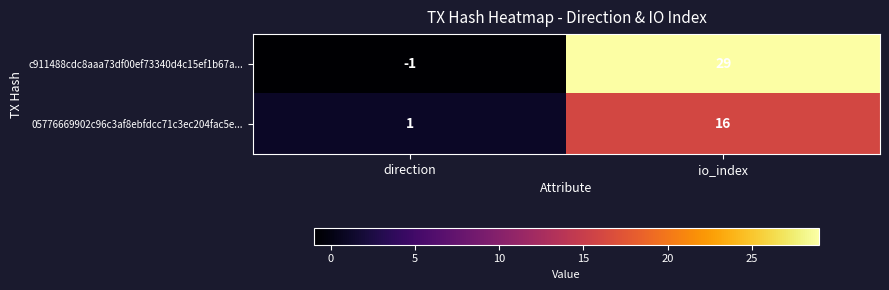

What is the greatest value displayed?

29